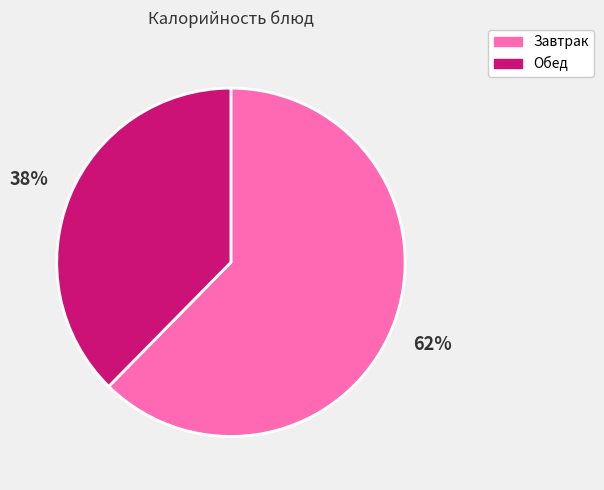

How many slices are in this pie chart?

2